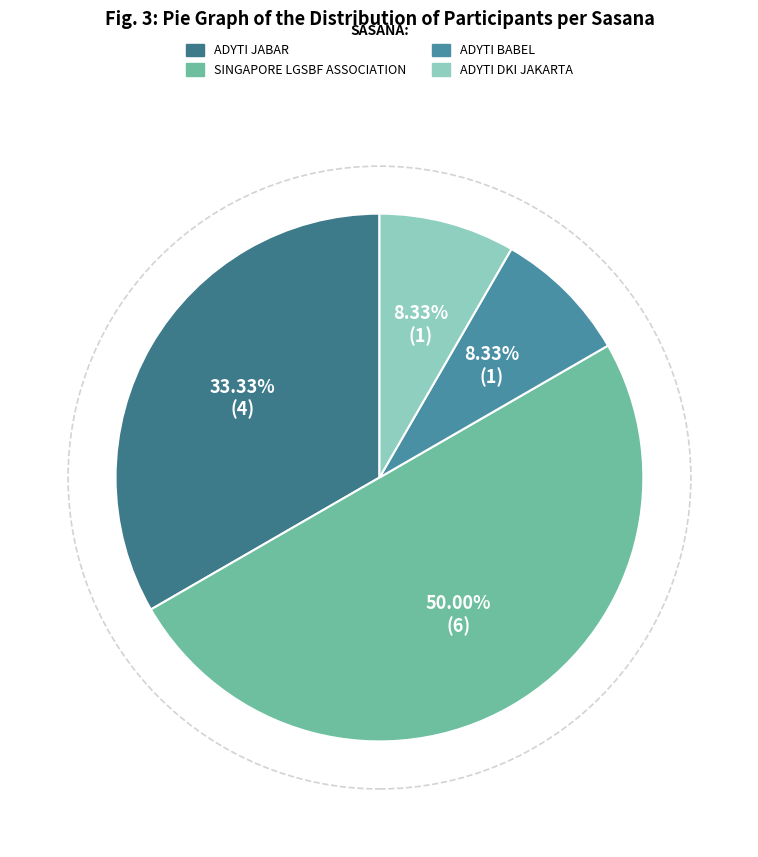

Count the number of slices in the pie.

4